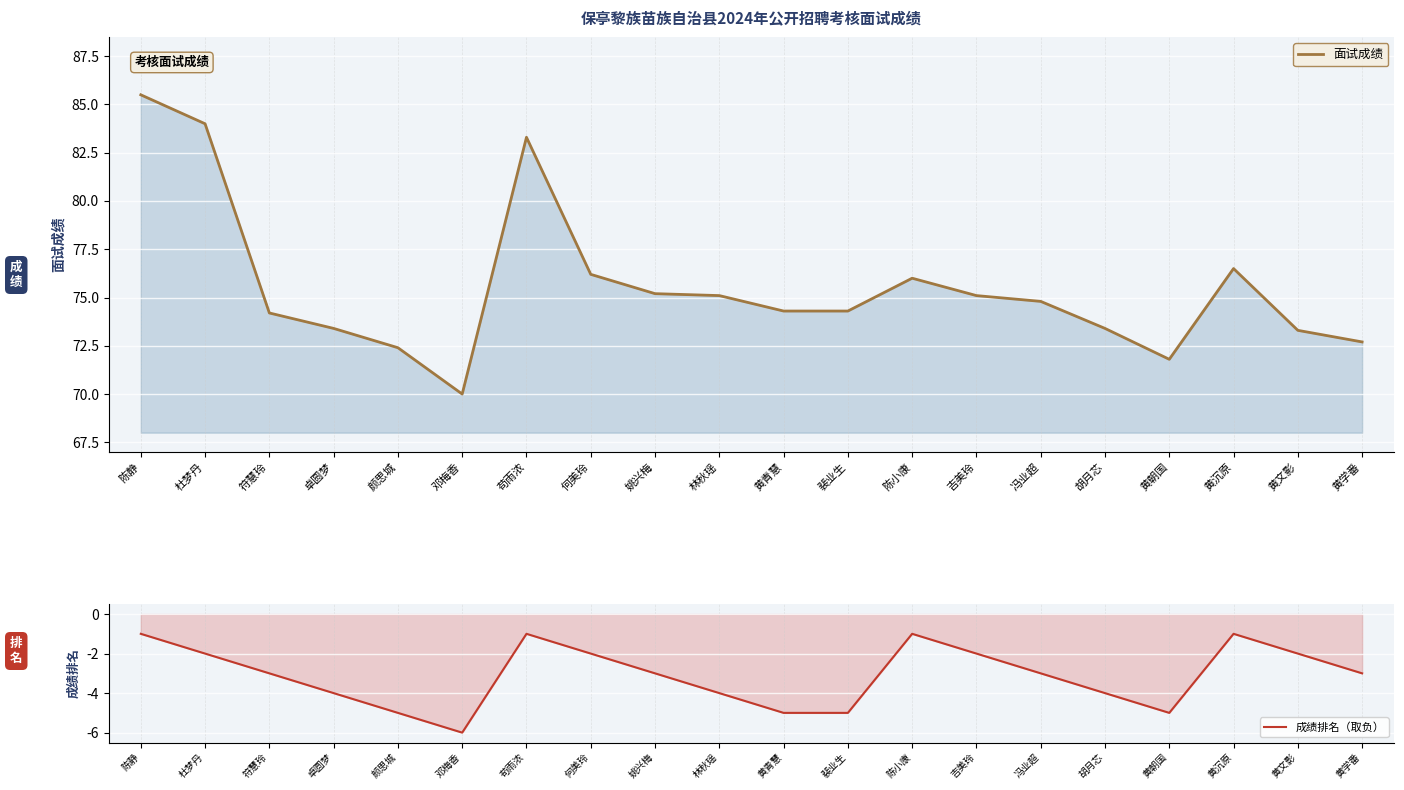

True or false: 面试成绩 and 成绩排名（取负） cross at least once.

False